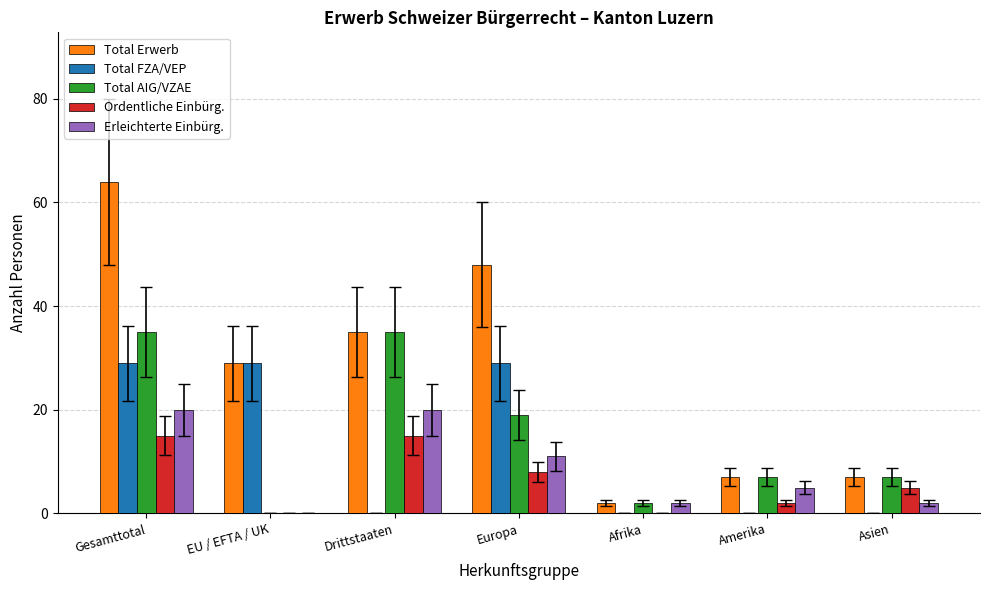

Count the number of categories in the chart.

7